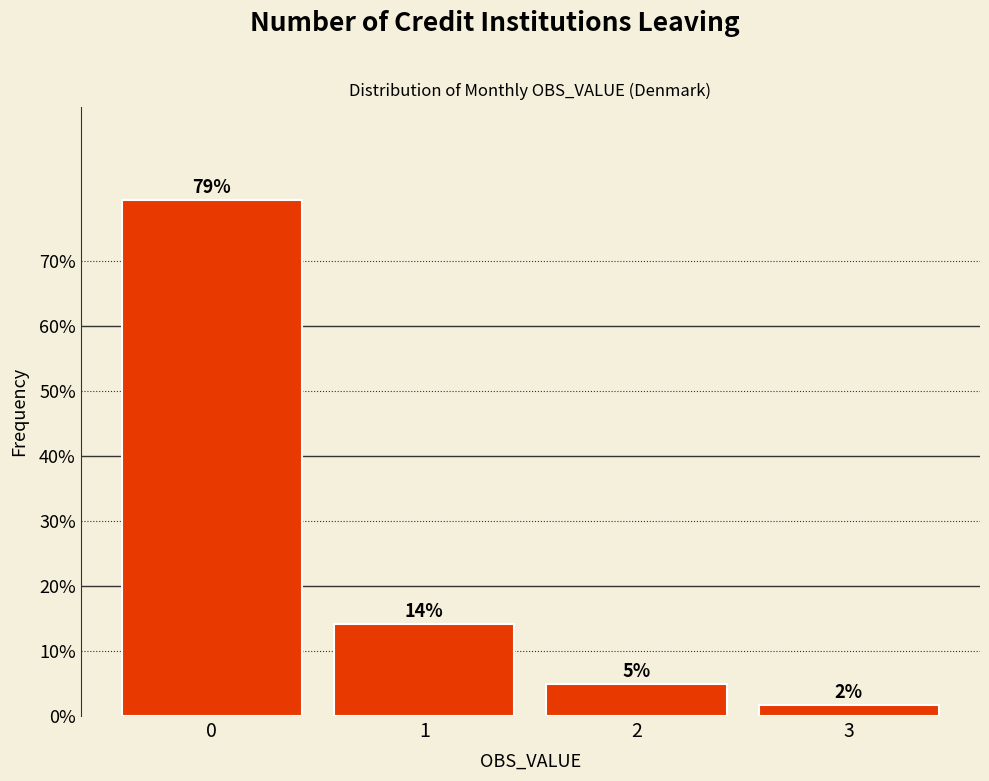

How many bars are there in total?

4